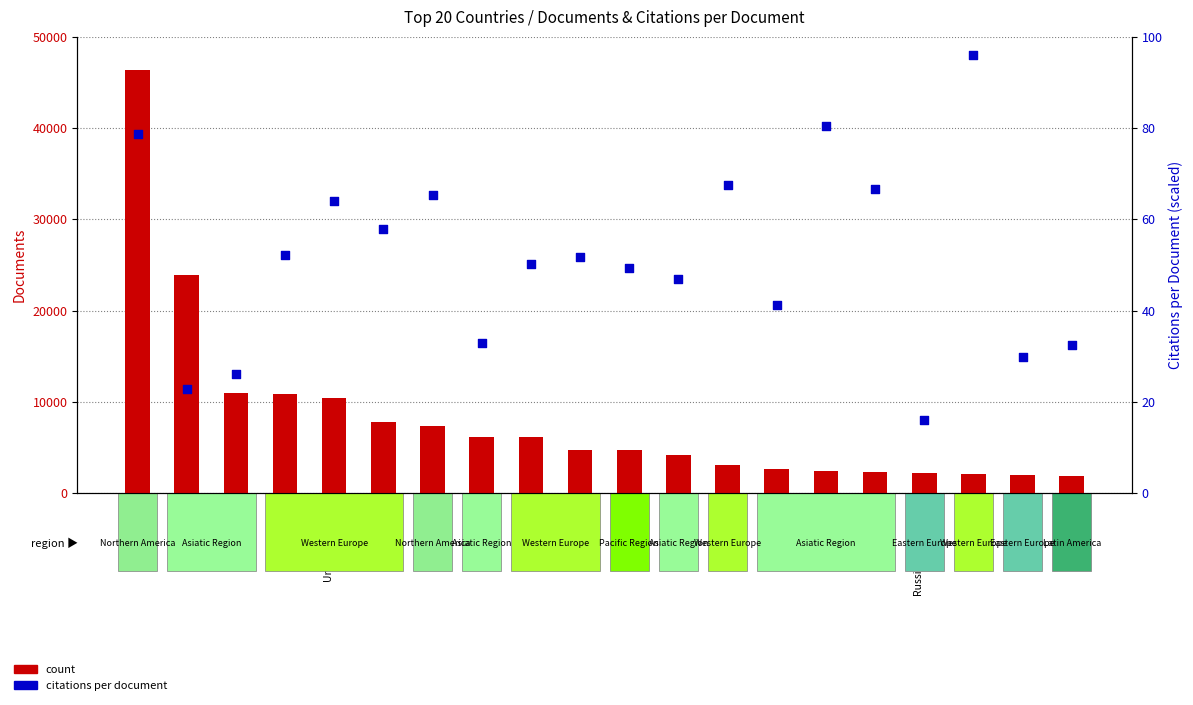

At which category is the sum across all series the highest?

United States